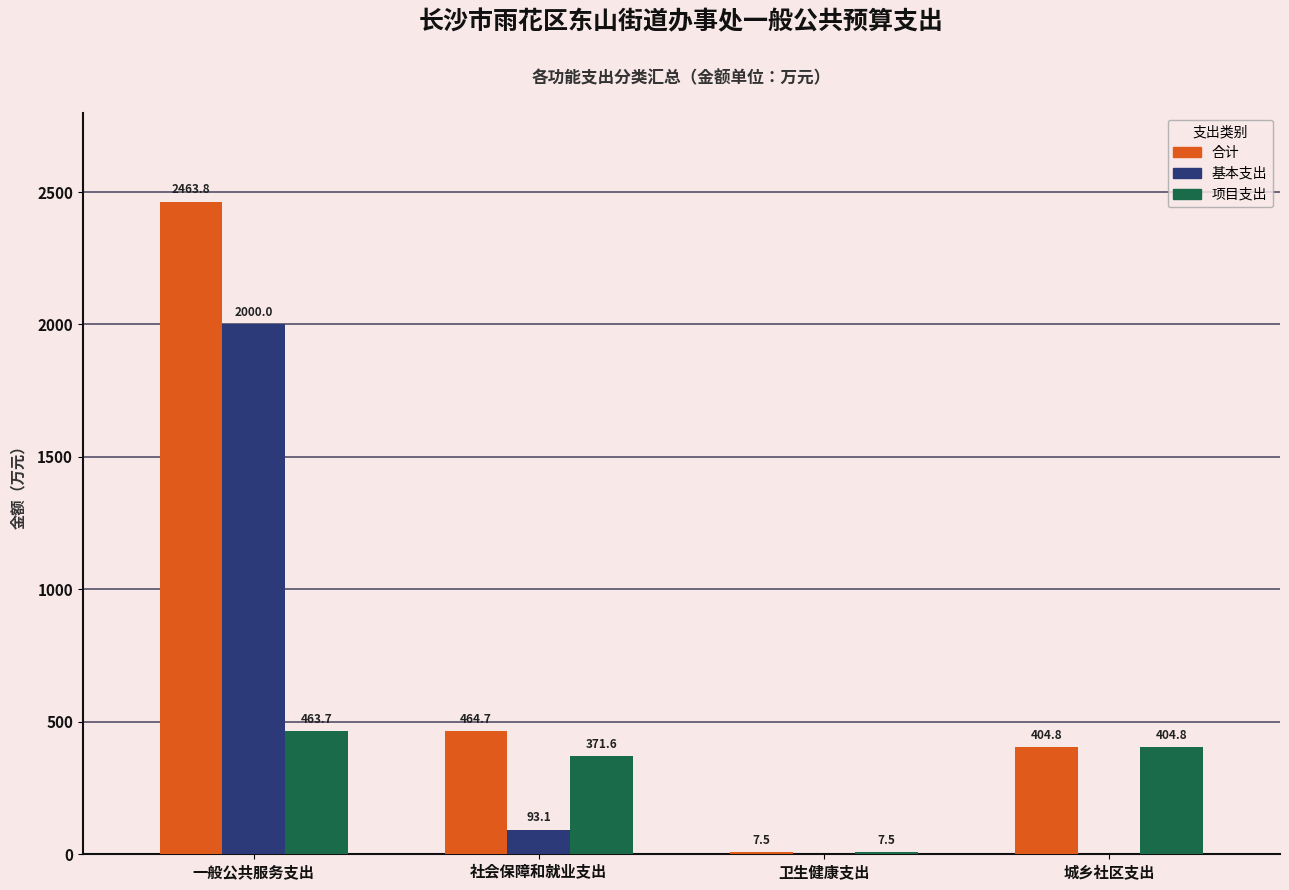

Is it true that 基本支出 equals 93.1 at 社会保障和就业支出?

True